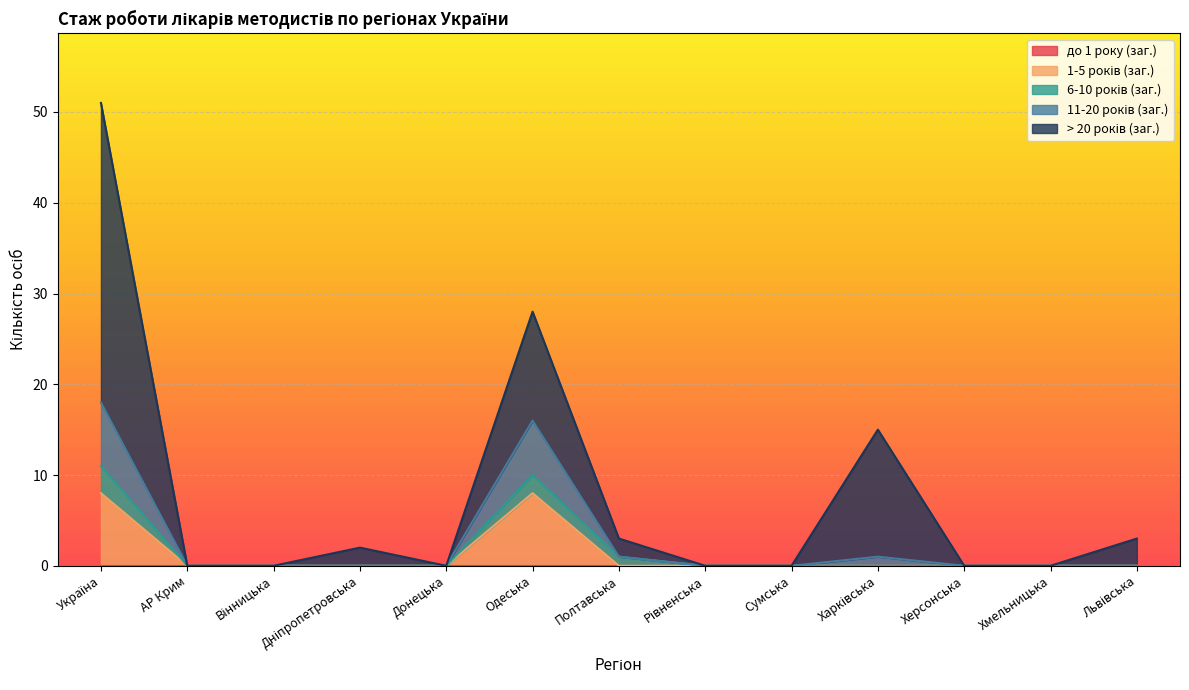

What are all the series names shown in the legend?

до 1 року (заг.), 1-5 років (заг.), 6-10 років (заг.), 11-20 років (заг.), > 20 років (заг.)